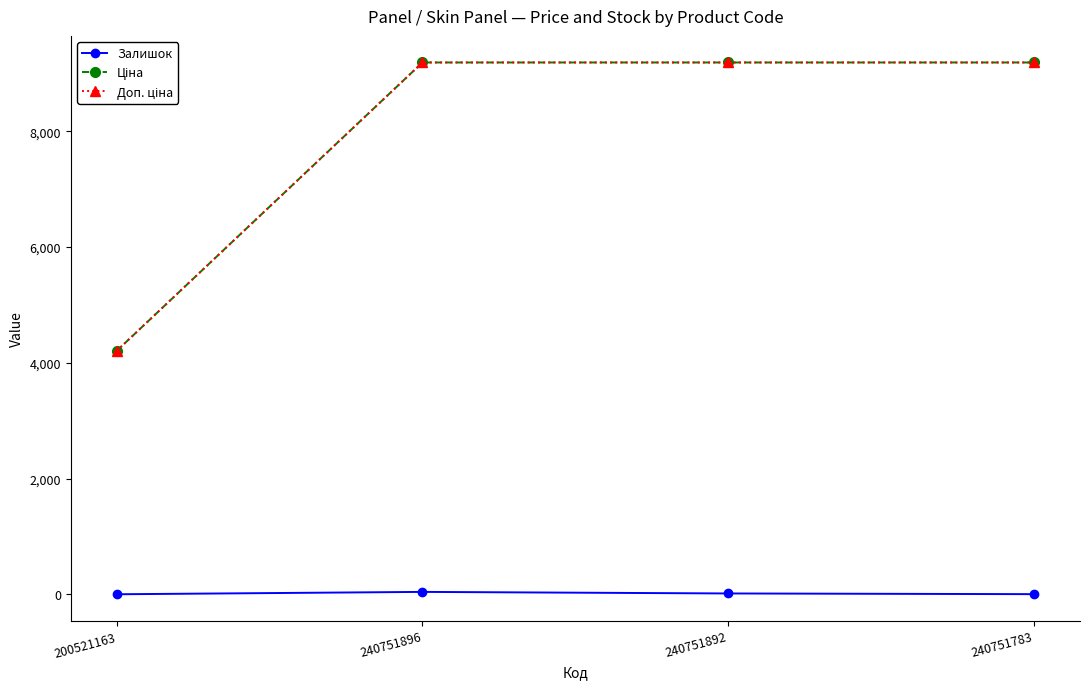

True or false: Залишок has a value of 2.0 at 200521163.

True